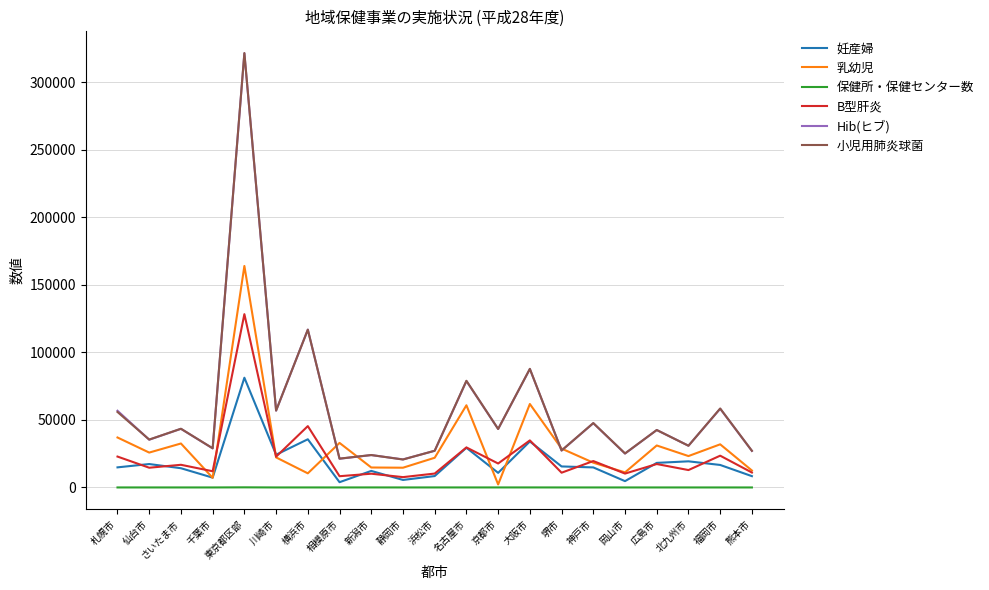

How many lines are shown in the chart?

6